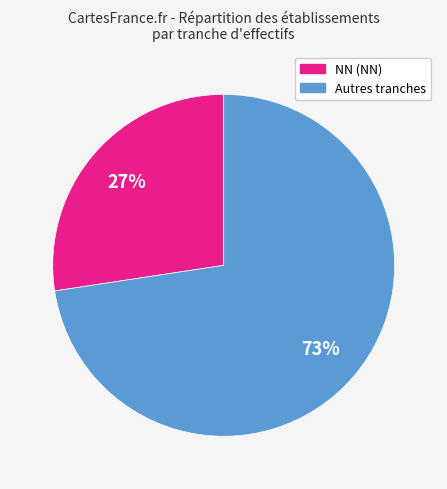

Is there a majority slice in this chart?

Yes